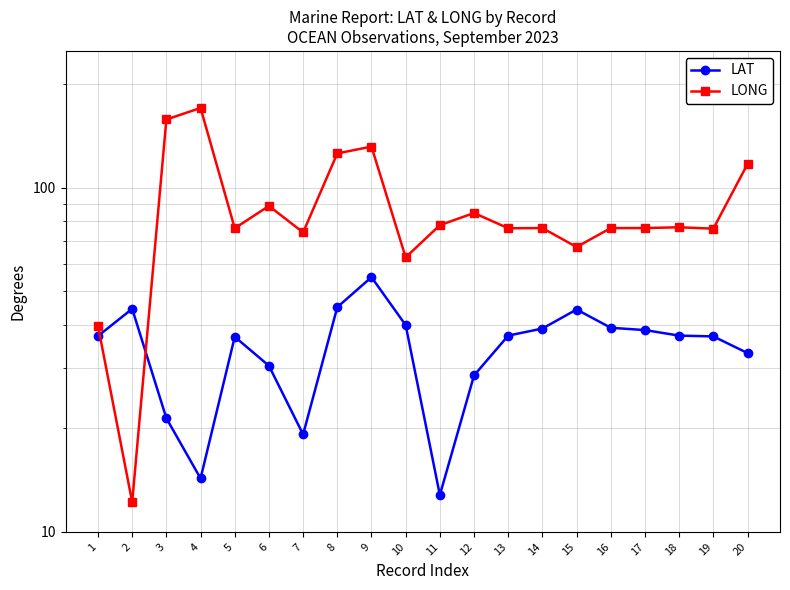

List the labels in order of LAT value, largest first.

9, 8, 2, 15, 10, 16, 14, 17, 13, 18, 1, 19, 5, 20, 6, 12, 3, 7, 4, 11